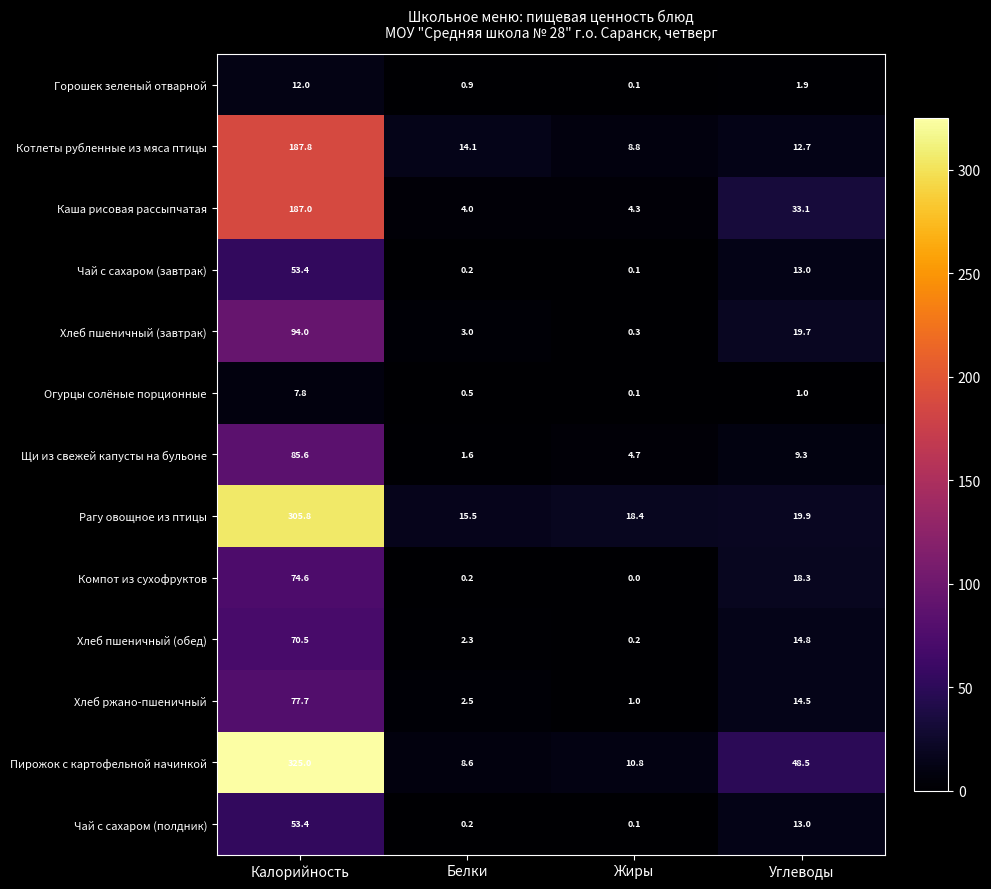

At which label is Хлеб пшеничный (завтрак) closest to 47?

Углеводы